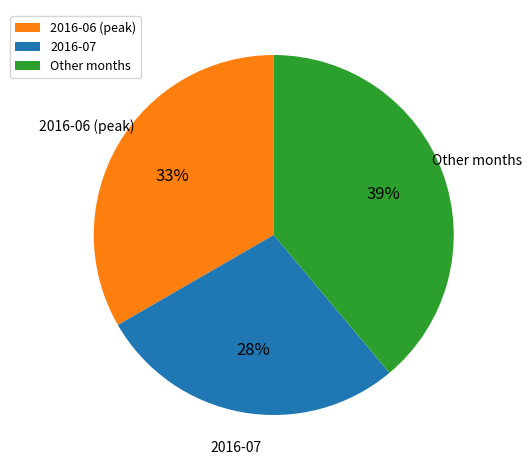

What is the smallest slice in the pie chart?

2016-07